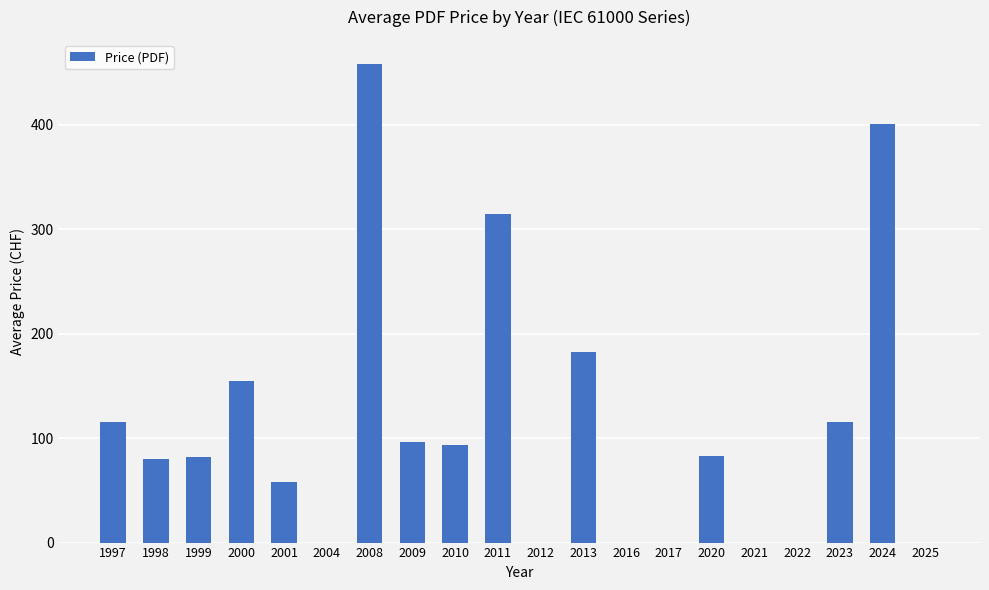

Which category has the highest value across all series?

2008